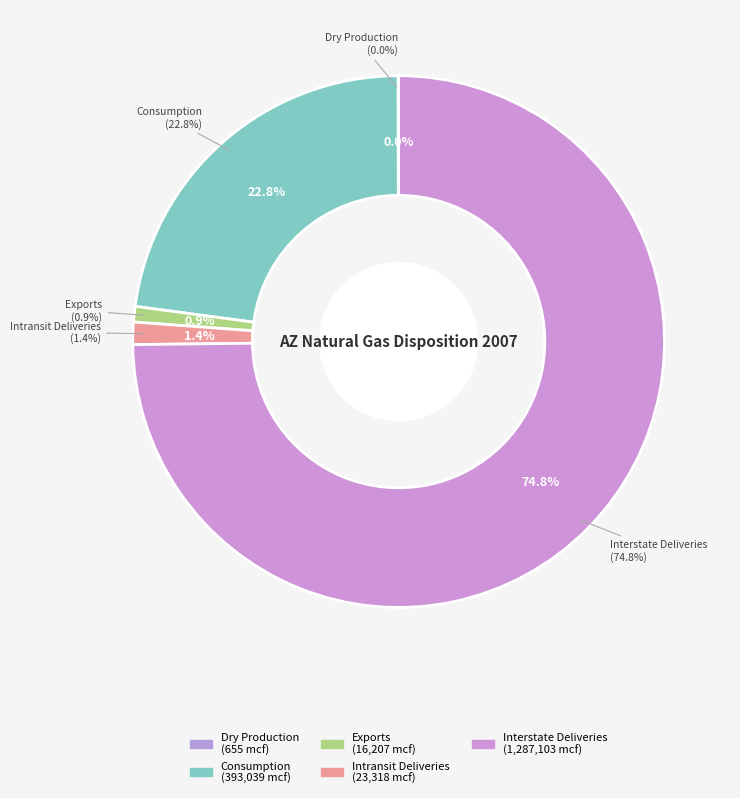

Is the sum of Consumption and Dry Production greater than half?

No